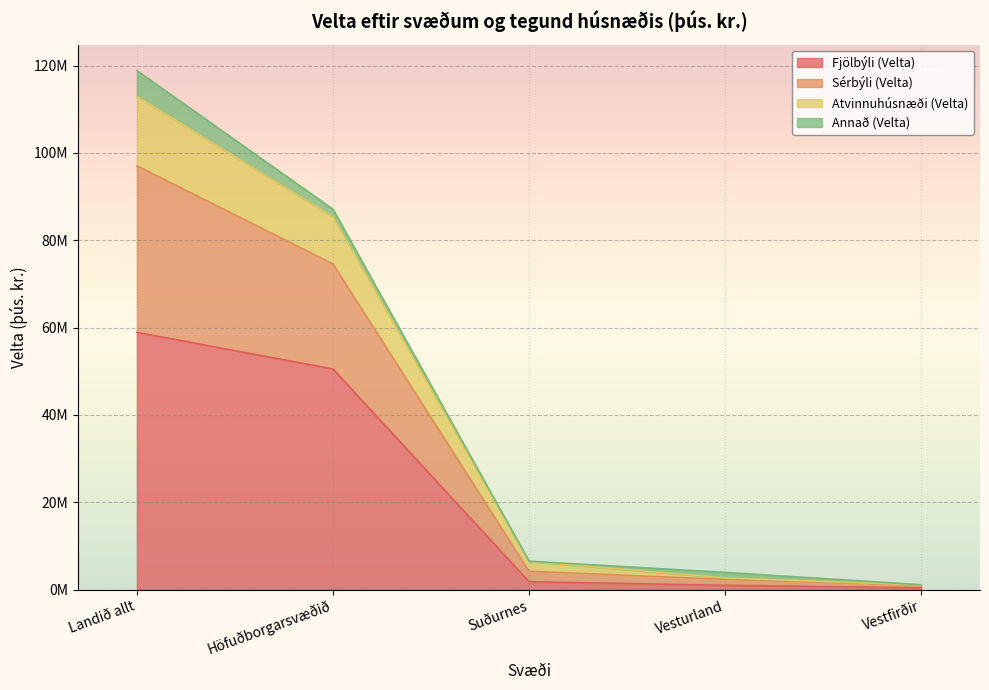

How many values in the Atvinnuhúsnæði (Velta) series exceed 6491525?

2